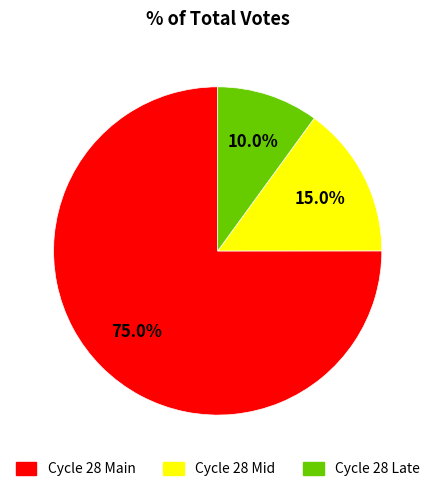

Is there any slice that represents more than half of the pie?

Yes